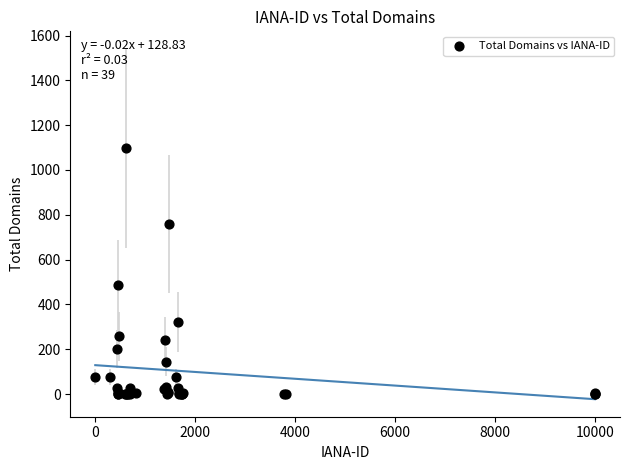

What Y value in the scatter plot is closest to 548?

487